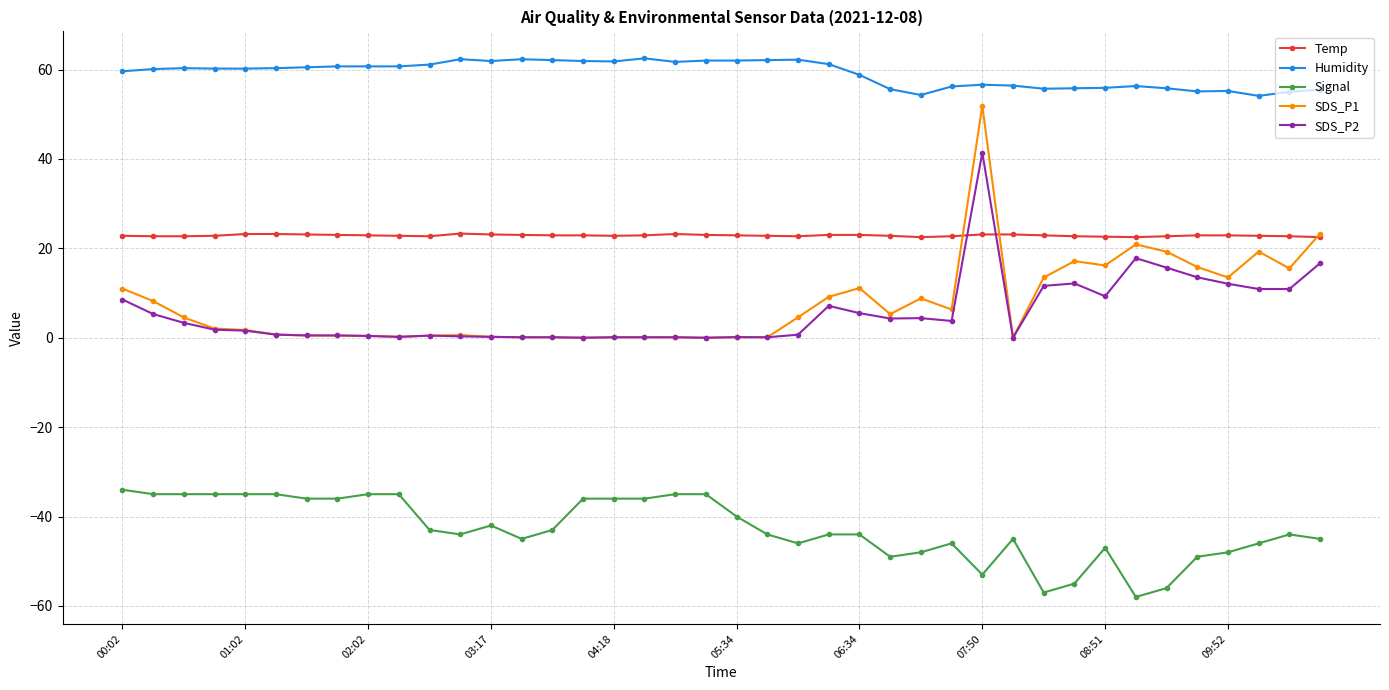

True or false: SDS_P1 and Humidity cross at least once.

False